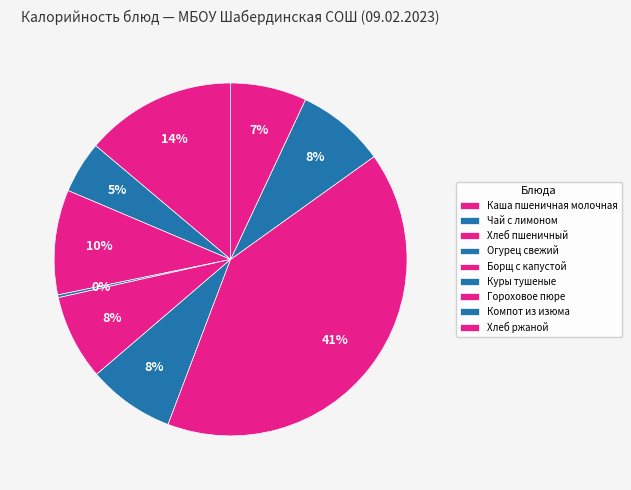

Does Чай с лимоном represent more than half of the total?

No